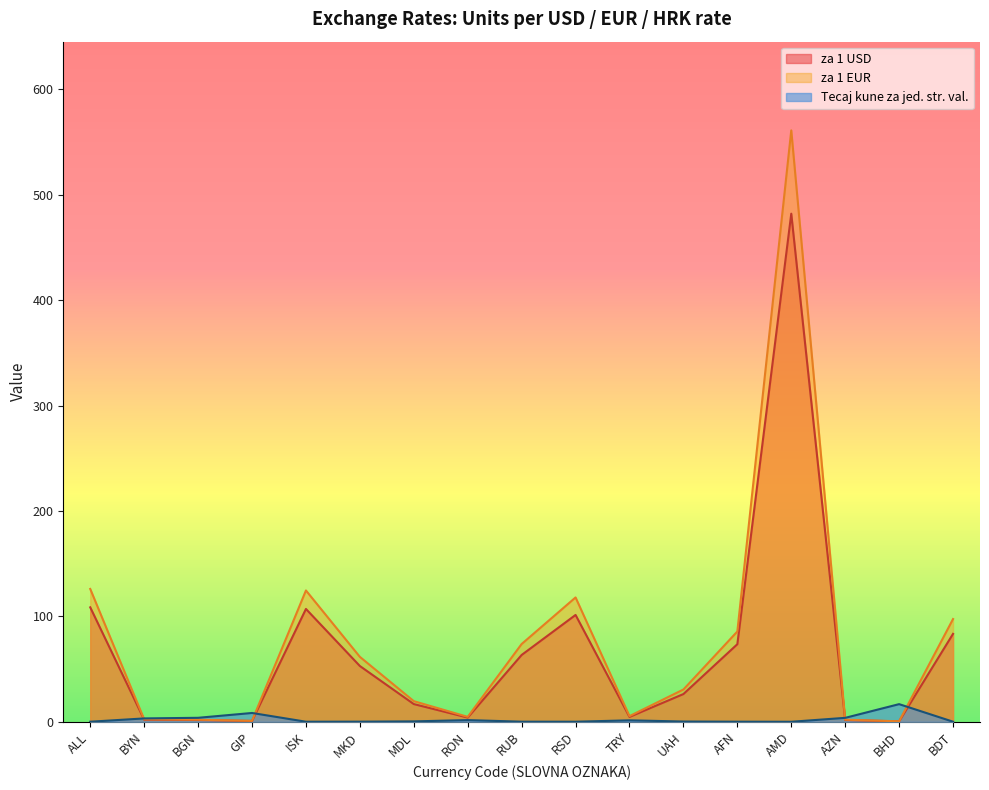

At how many categories does at least one series exceed 258?

1